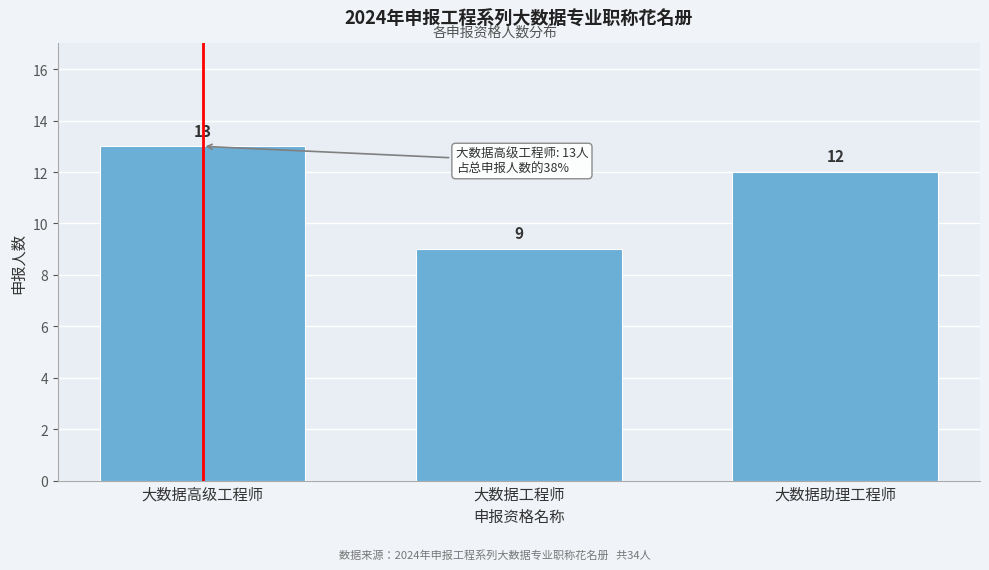

Reading left to right, list all the values displayed in this chart.

13	9	12